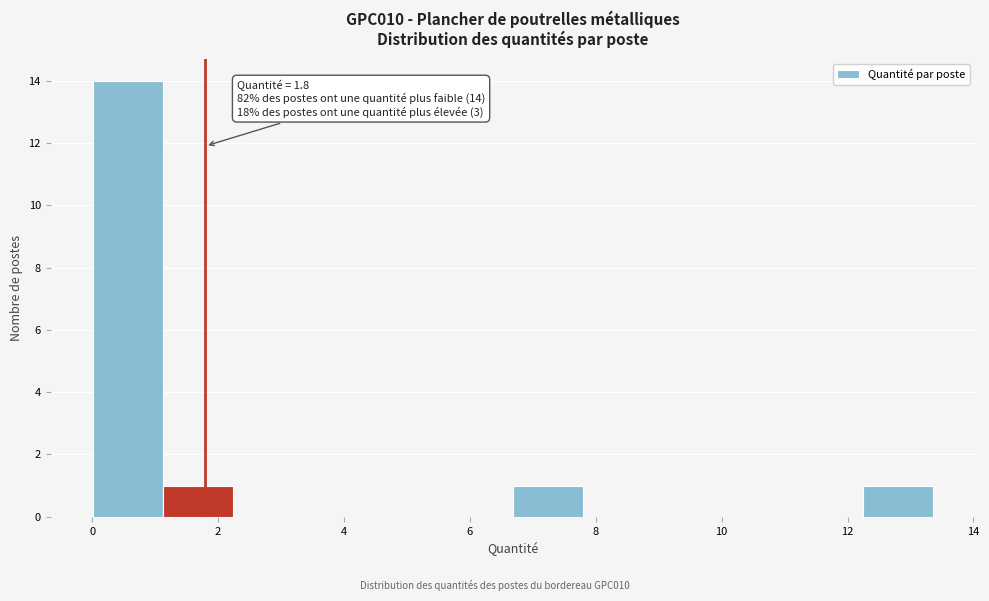

Over which range of the x-axis is the bar tallest?

0.0 to 1.2